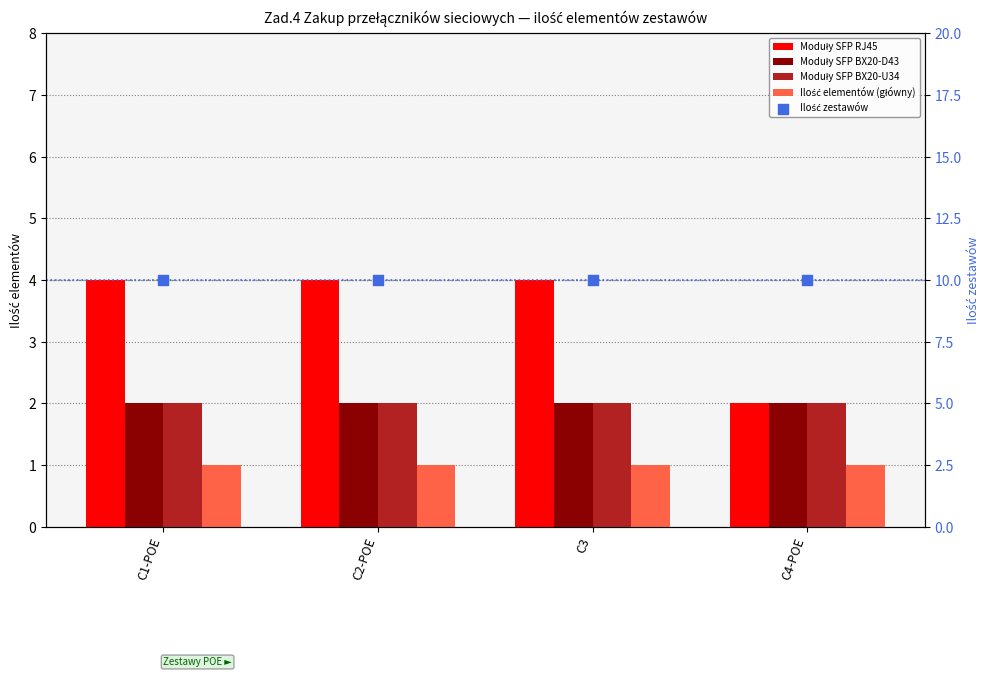

What is the total value across all series at C2-POE?

19